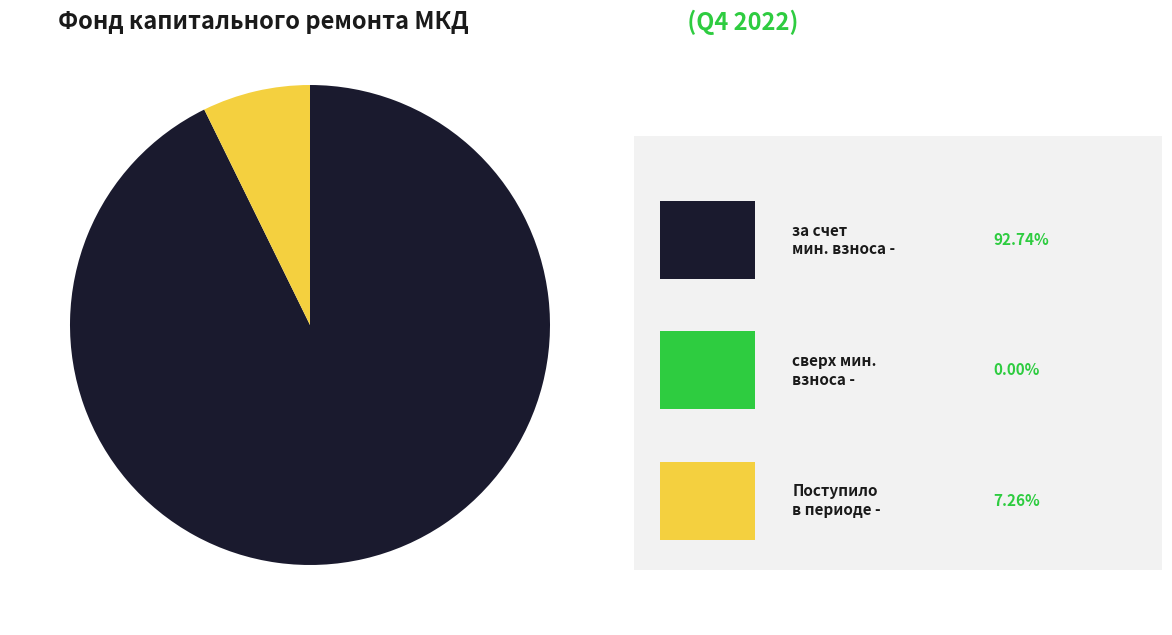

Does any single category account for the majority?

Yes